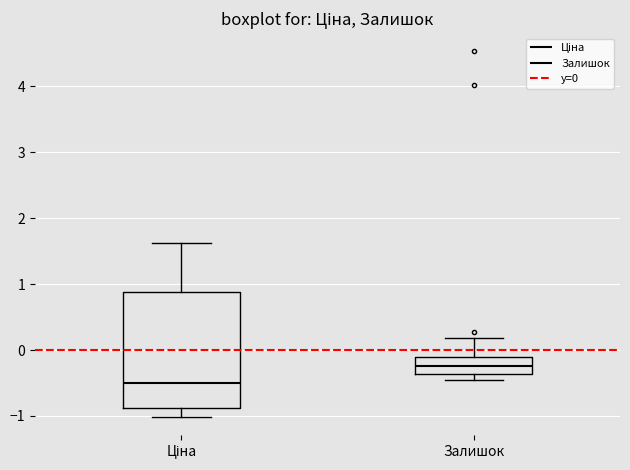

Which box is the tallest, from its lower edge to its upper edge?

Ціна